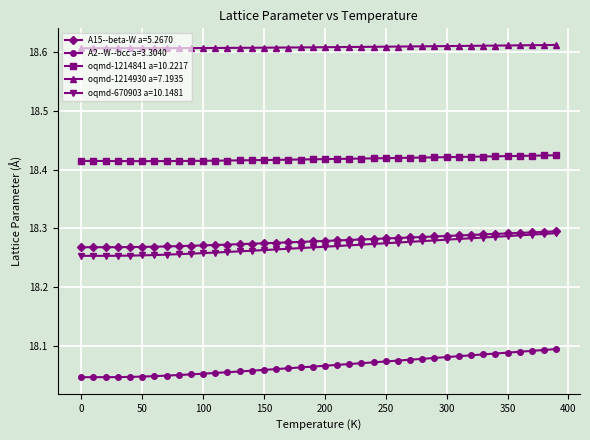

True or false: oqmd-1214841 a=10.2217 and oqmd-670903 a=10.1481 intersect in this chart.

False